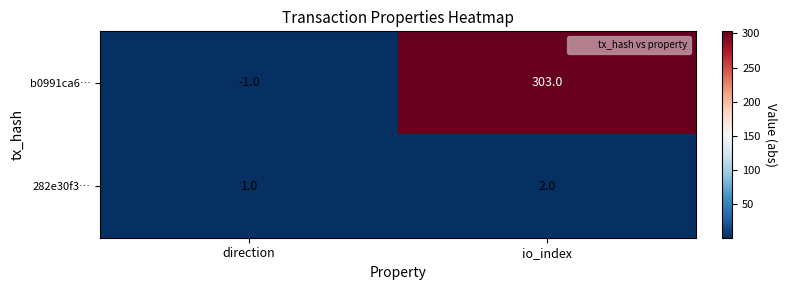

Reading left to right, what are all the values shown in this chart?

b0991ca6…: -1	303
282e30f3…: 1	2